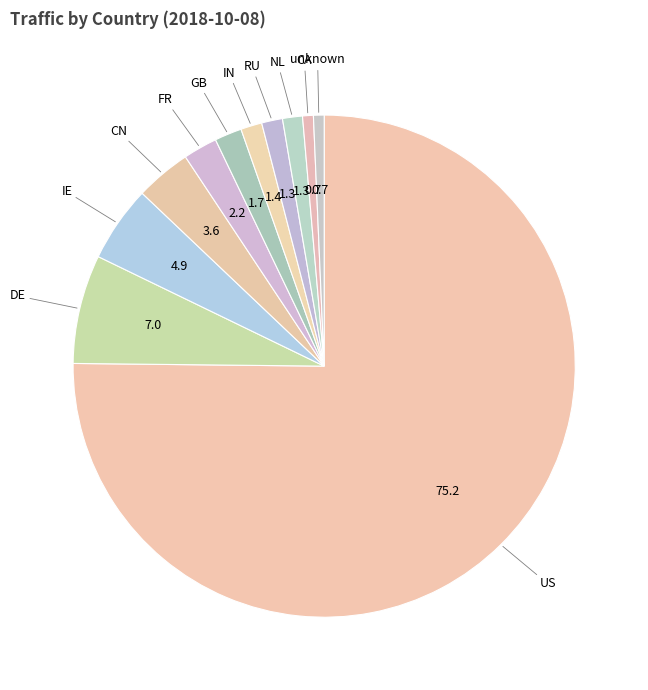

Which category has the biggest portion of the pie?

US